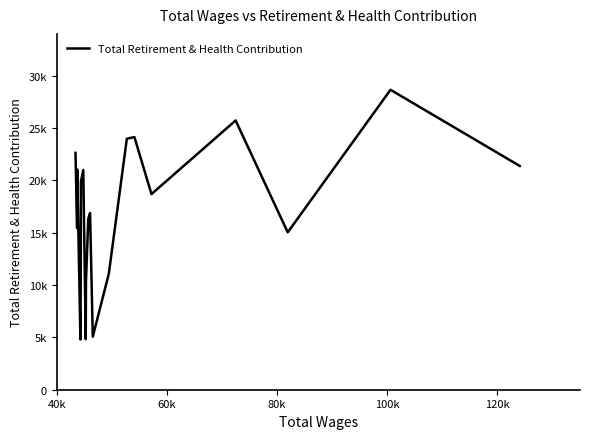

What is the greatest value displayed?

28659